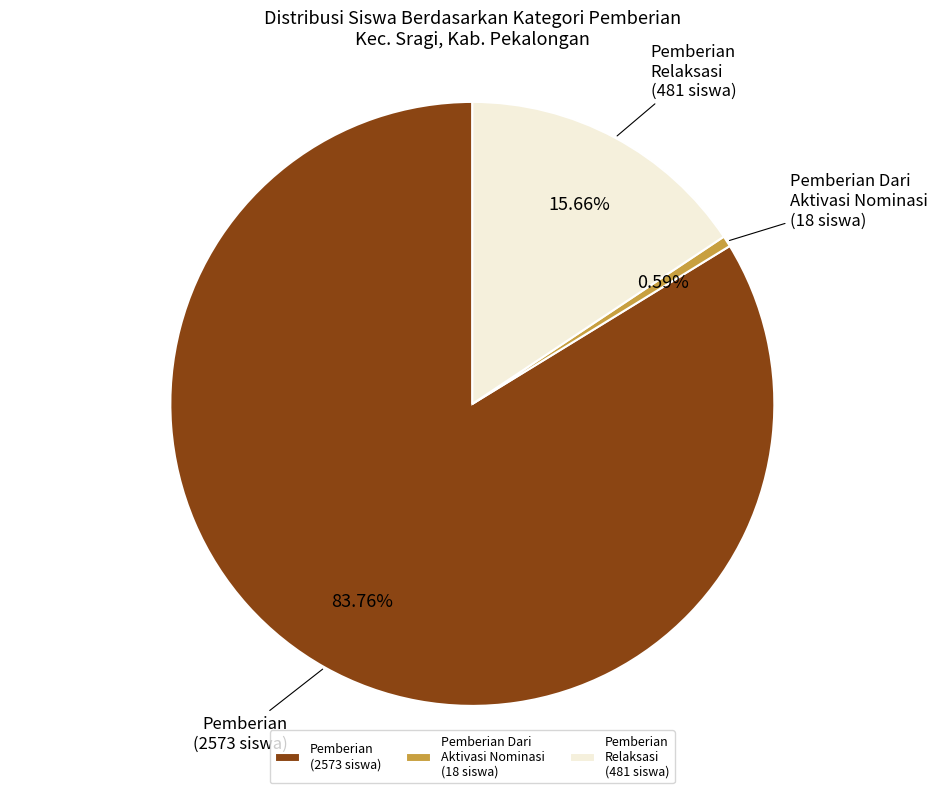

What is the smallest slice in the pie chart?

Pemberian Dari Aktivasi Nominasi (18 siswa)